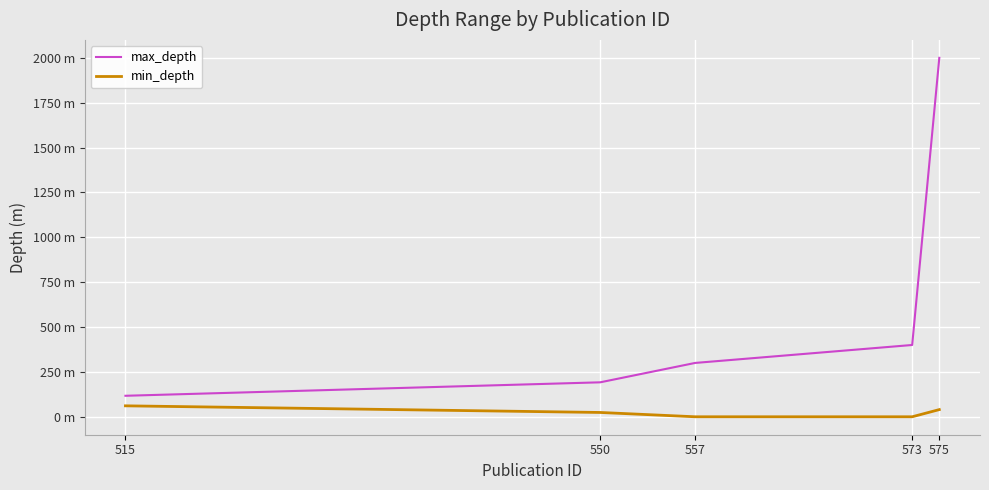

Is the value of min_depth at 515 greater than the value of max_depth at 515?

No